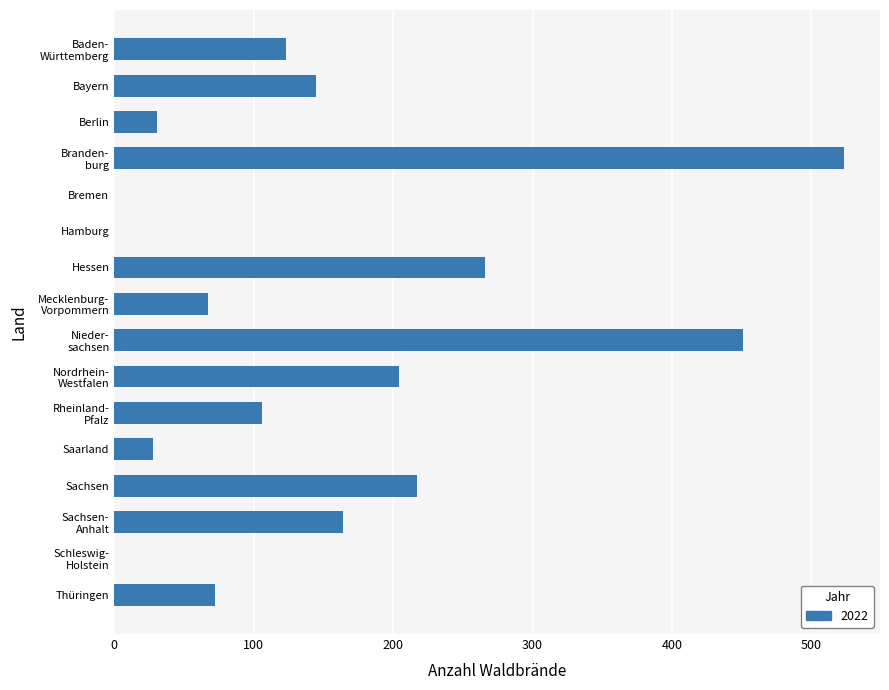

Is it true that the value at Sachsen is 82?

False